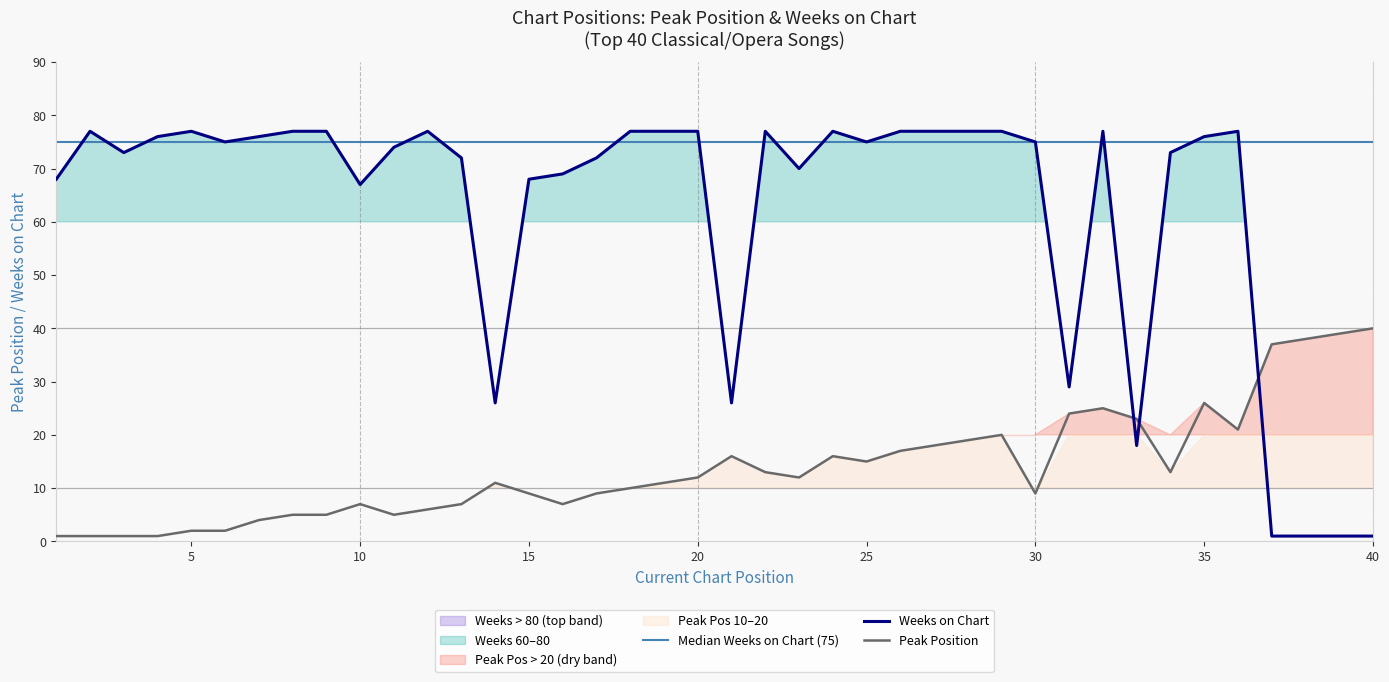

Is it true that Peak Position equals 5 at 15?

False